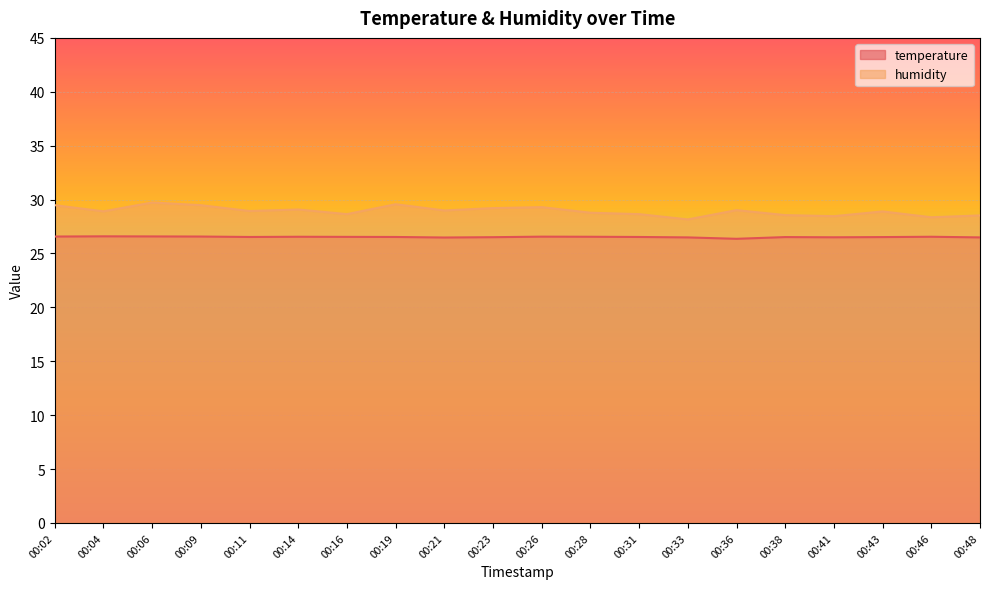

What is the total value across all series at 00:02?

56.0